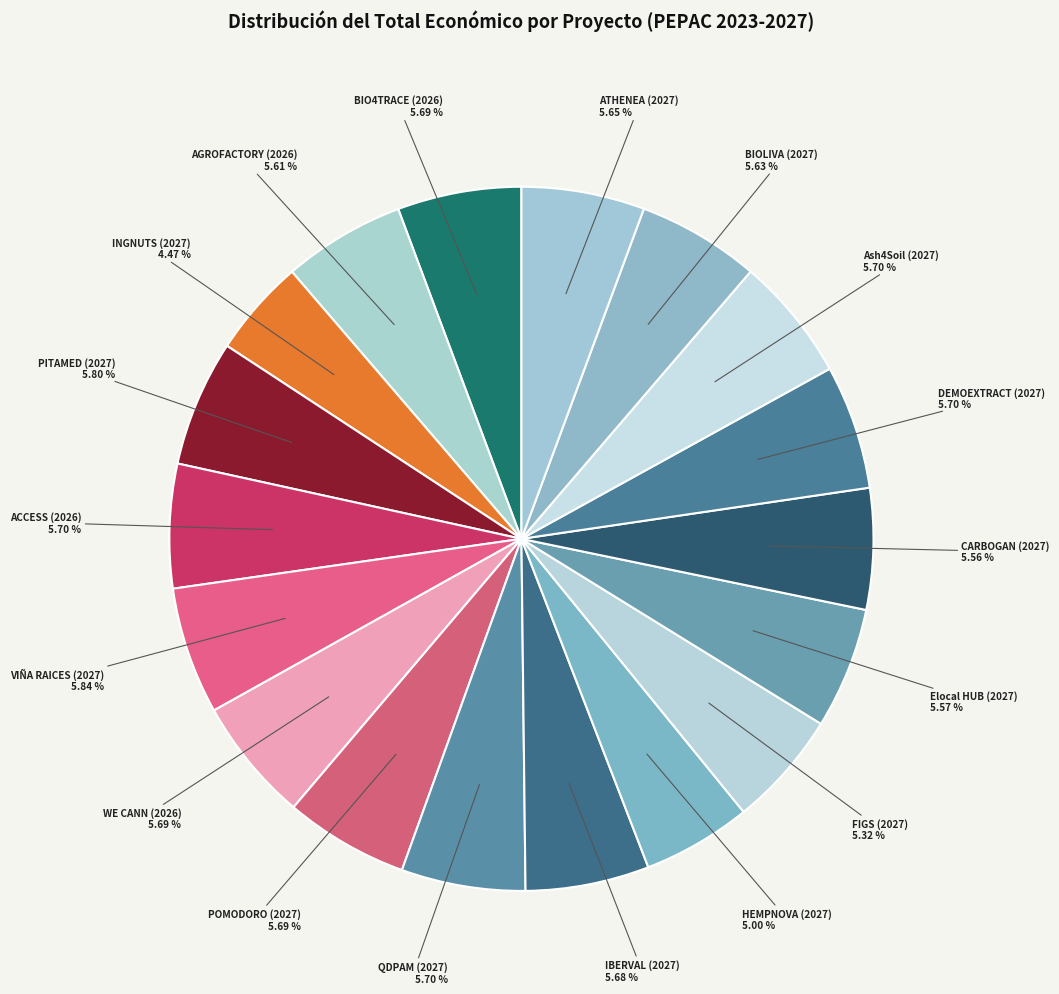

Count the number of slices in the pie.

18